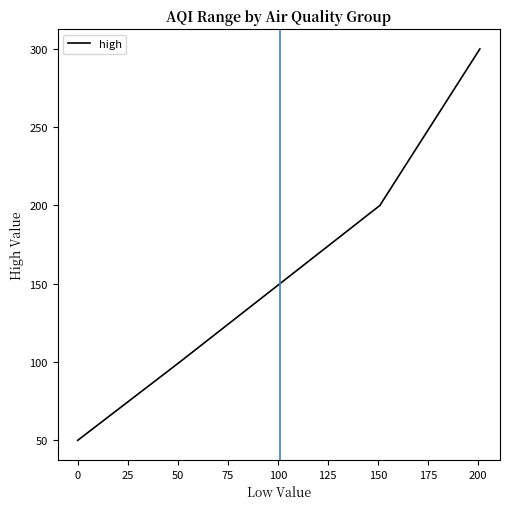

What is the maximum value shown in the chart?

300